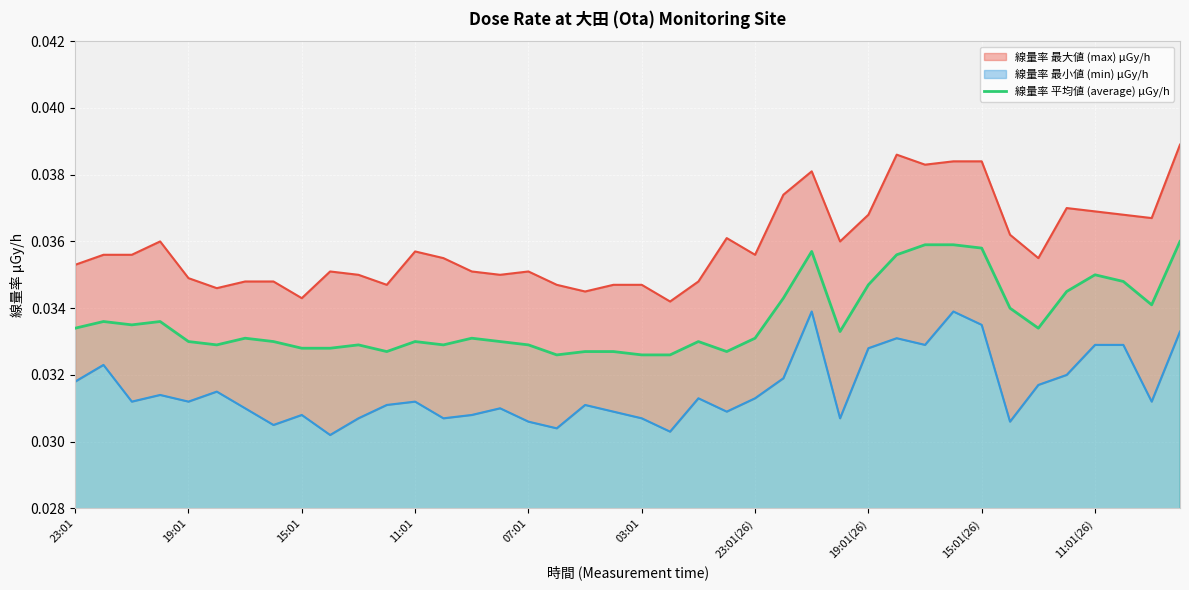

True or false: the data shows 0.0 at 11.

True